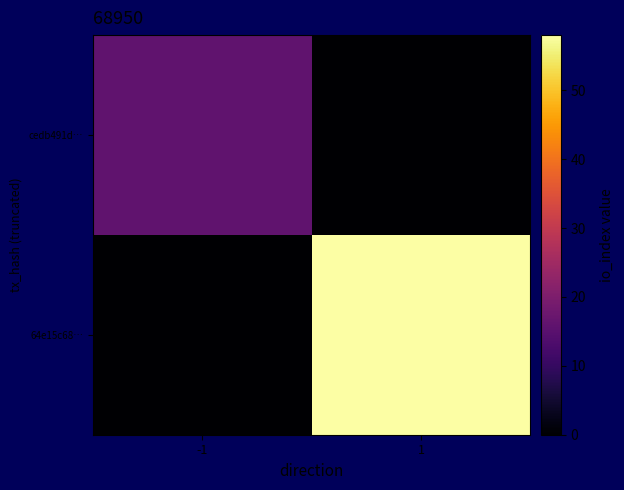

At how many categories does at least one series exceed 5?

2